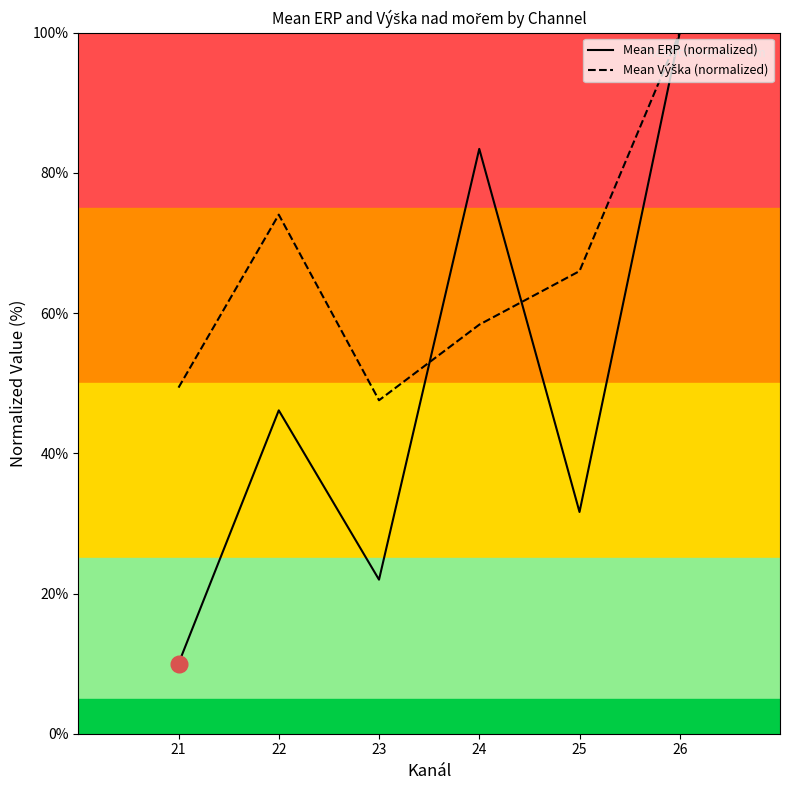

What is the total value across all series at 23?

69.5